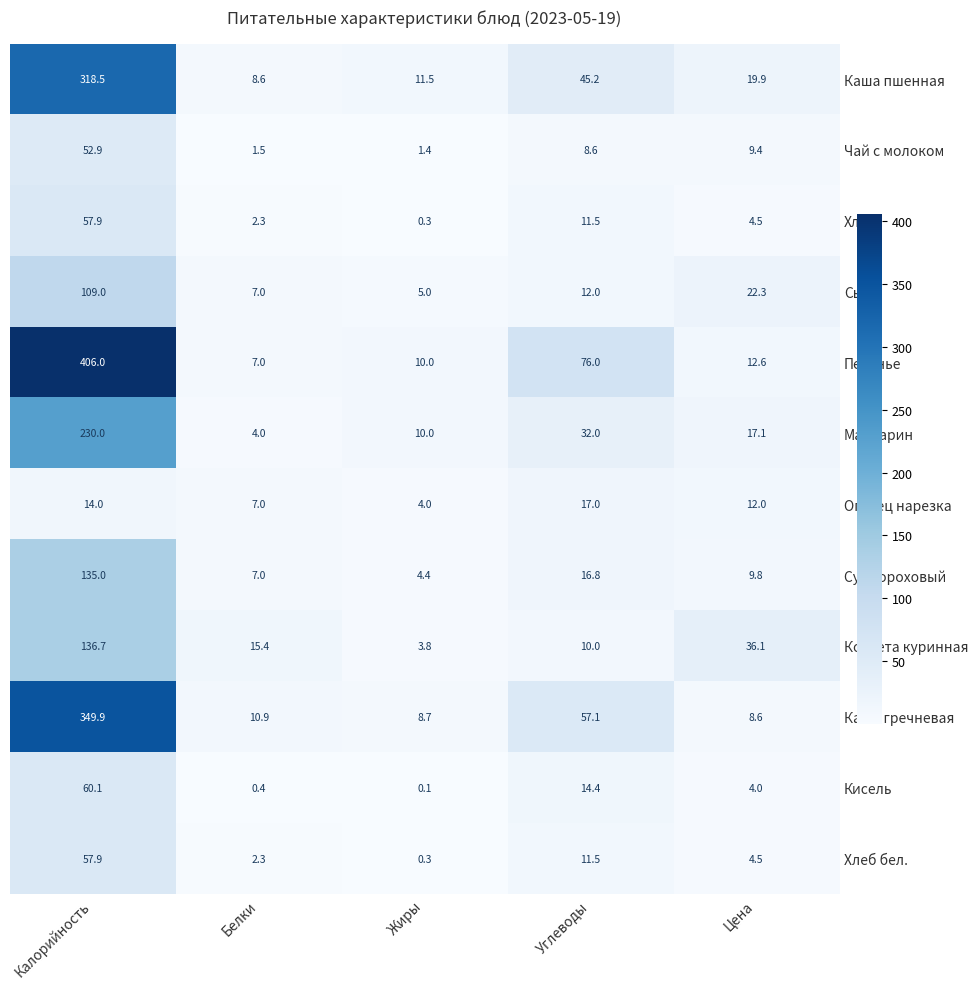

Rank the categories by Суп гороховый value from highest to lowest.

Калорийность, Углеводы, Цена, Белки, Жиры